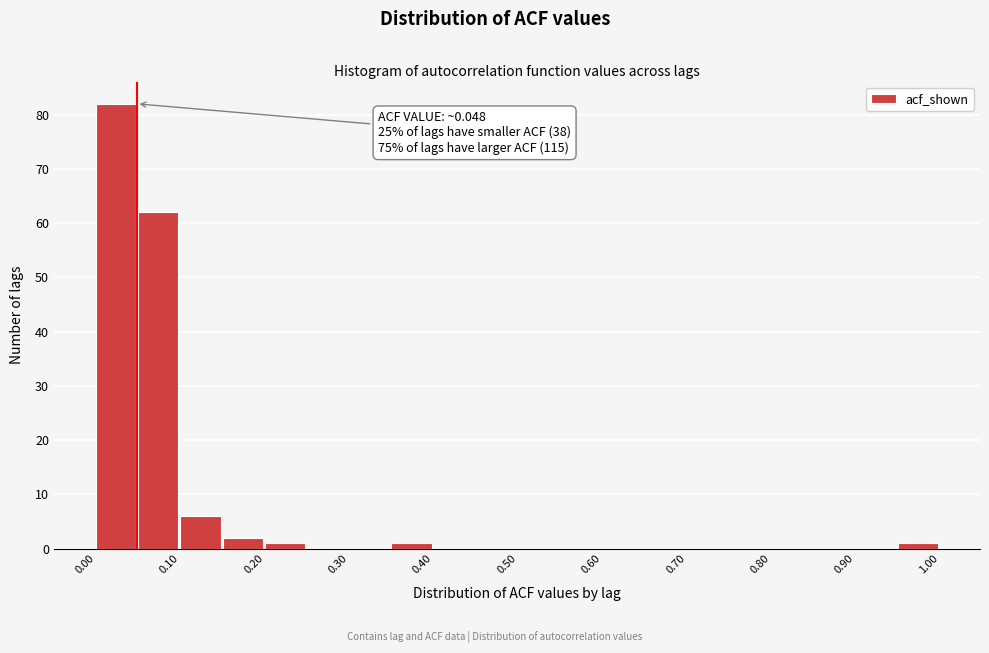

Over which range of the x-axis is the bar tallest?

0.00 to 0.05